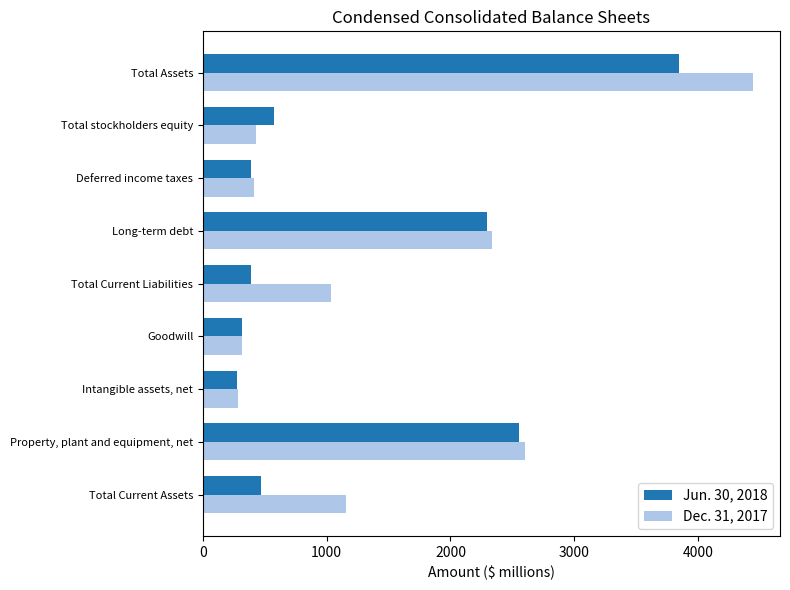

What is the maximum value for Dec. 31, 2017?

4441